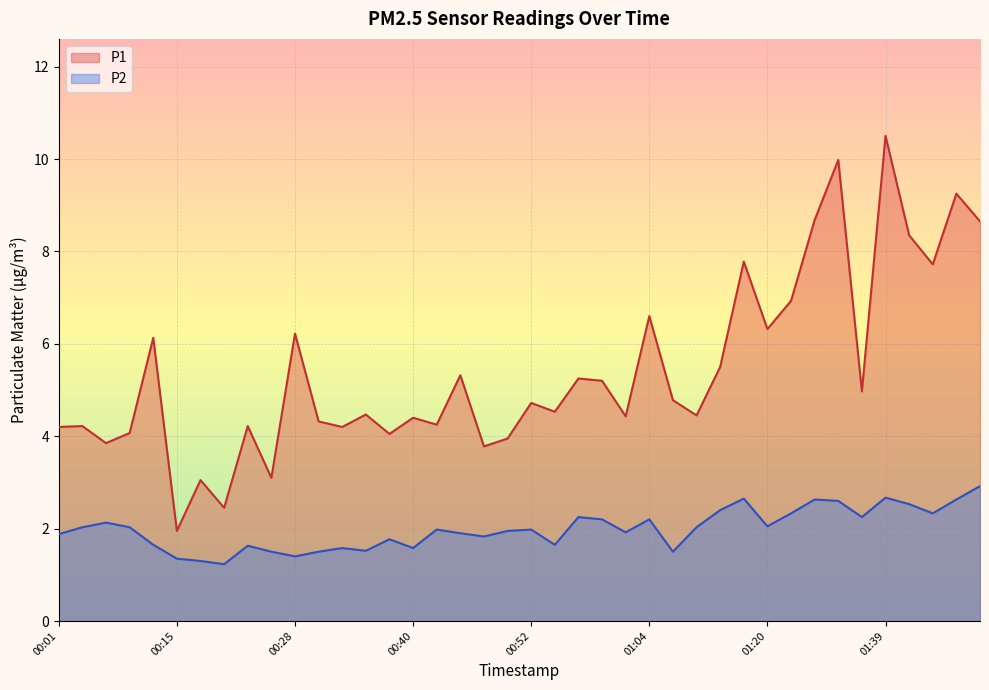

Count the number of categories in the chart.

40